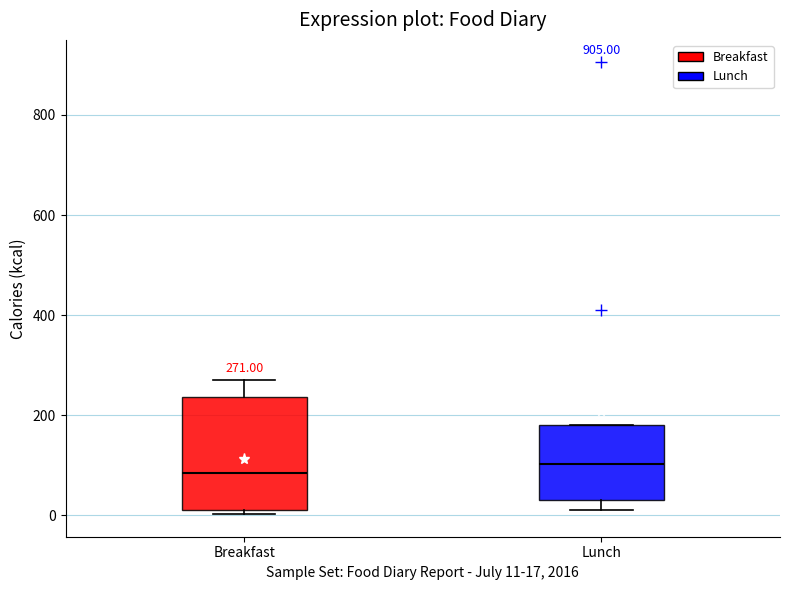

Comparing the boxes themselves (not the whiskers), which one is the tallest?

Breakfast